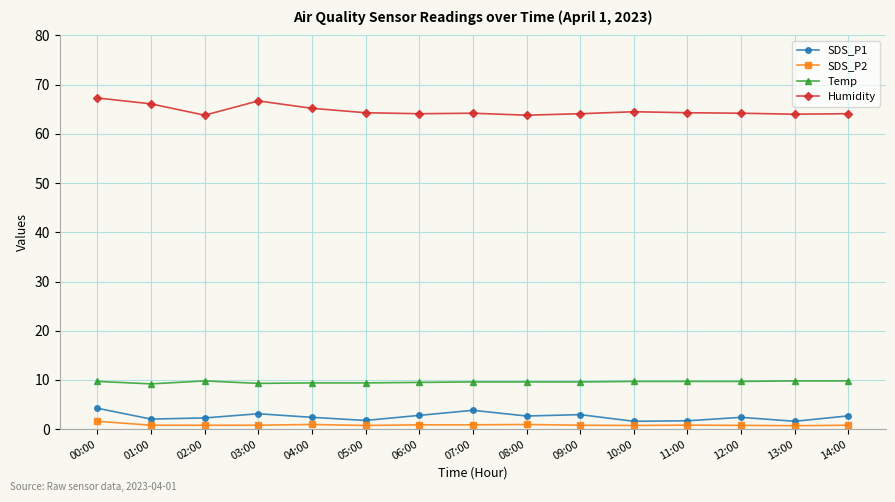

What is the value of the Humidity point at the 4th from the left?

66.7